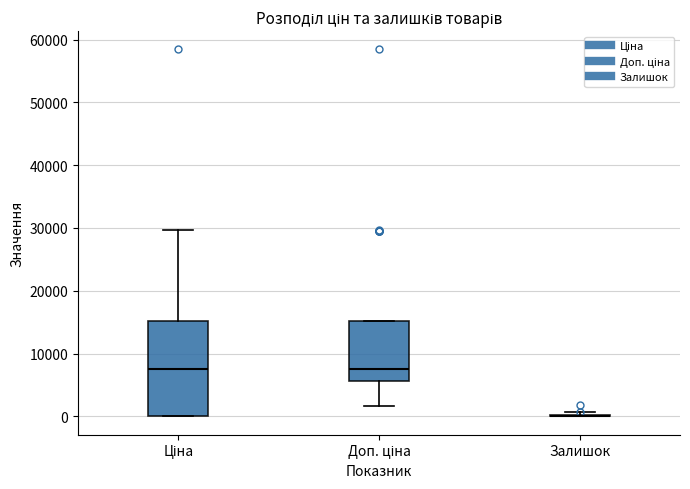

Reading left to right, read every box against the y-axis: the position of its median line, the range the box covers, and the ends of its whiskers. The values are not printed on the chart, so give them approximately, as read against the axis.

Ціна: median 8000, box 0 to 15000, whiskers 0 to 30000
Доп. ціна: median 8000, box 6000 to 15000, whiskers 2000 to 15000
Залишок: box collapsed to a line at 0, whiskers 0 to 1000